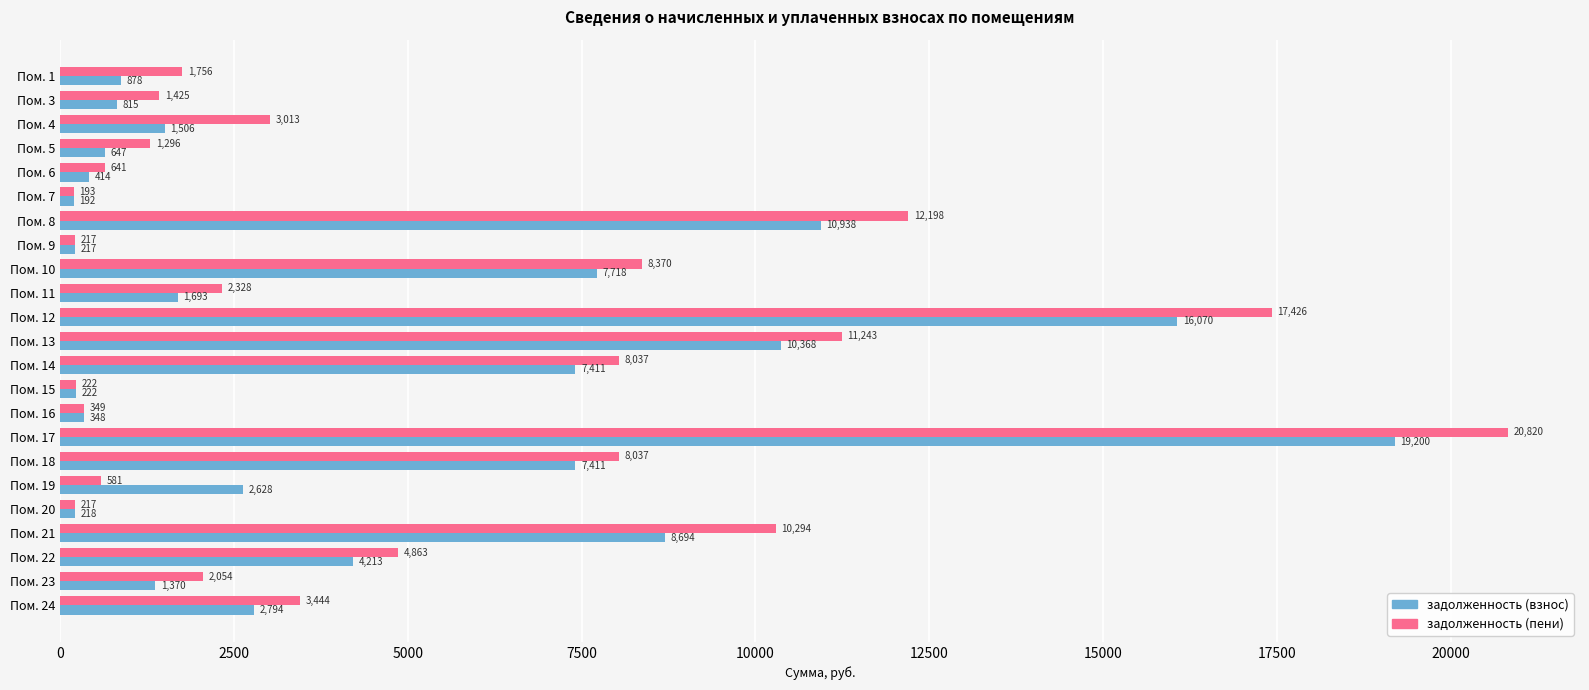

Is the value of задолженность (пени) at Пом. 6 greater than the value of задолженность (взнос) at Пом. 6?

Yes